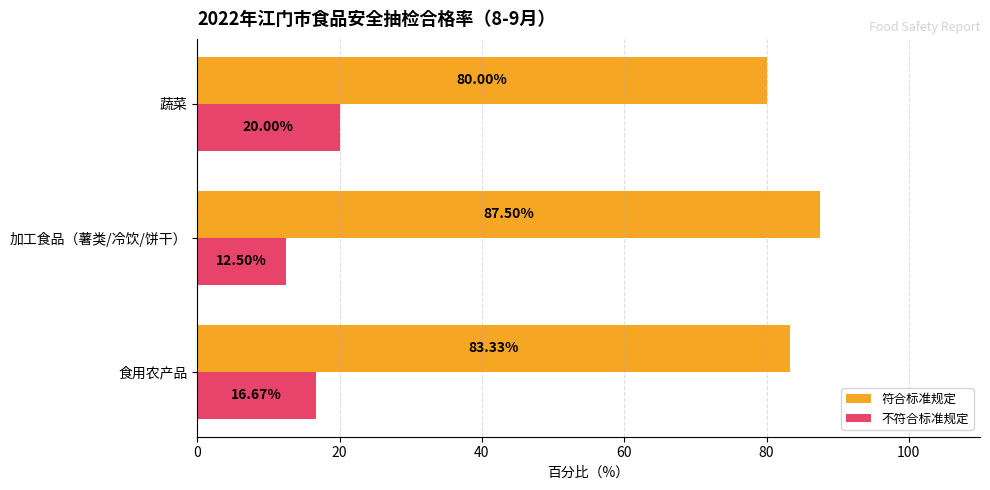

What is the average value of the 符合标准规定 series?

83.6